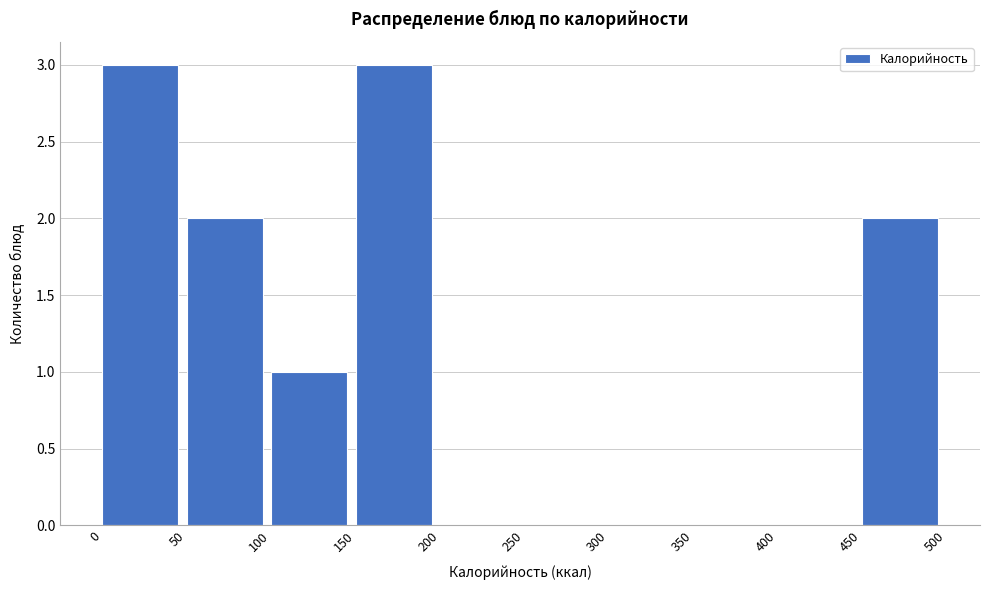

Reading left to right, transcribe this chart: for each bar, give the range it covers on the x-axis and its height. The values are not printed on the chart, so give them approximately, as read against the axis.

0 to 50: 3
50 to 100: 2
100 to 150: 1
150 to 200: 3
200 to 250: 0
250 to 300: 0
300 to 350: 0
350 to 400: 0
400 to 450: 0
450 to 500: 2